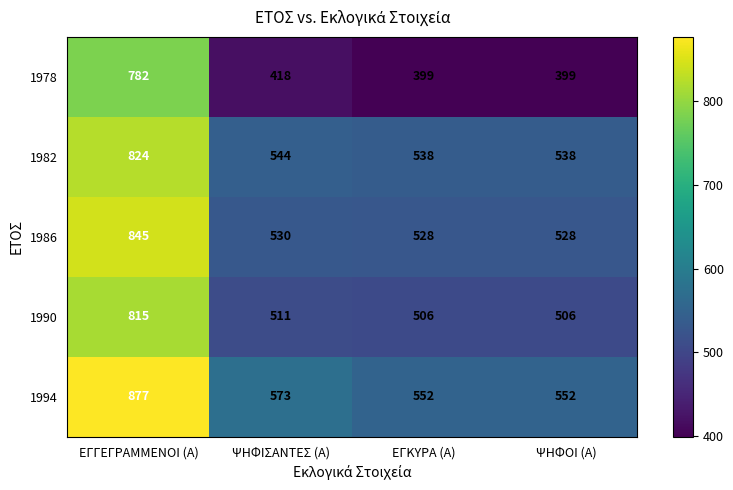

Reading left to right, transcribe all the data shown in this chart.

1978: 782	418	399	399
1982: 824	544	538	538
1986: 845	530	528	528
1990: 815	511	506	506
1994: 877	573	552	552